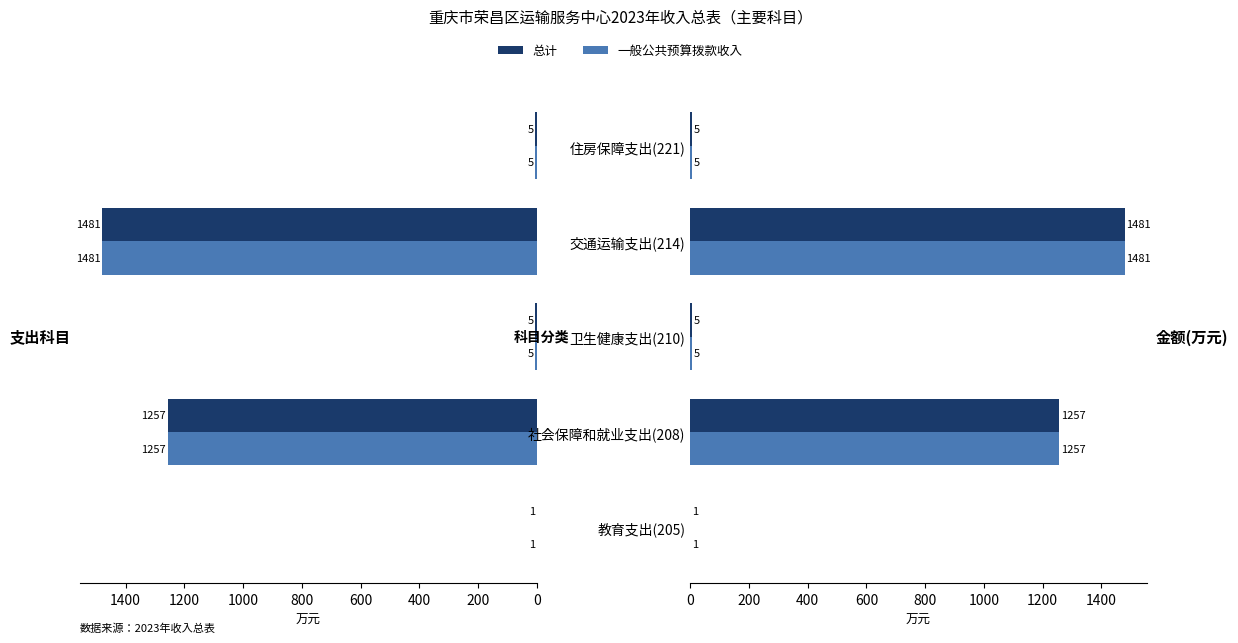

The 总计 series shows 0.9 at 0. True or false?

False